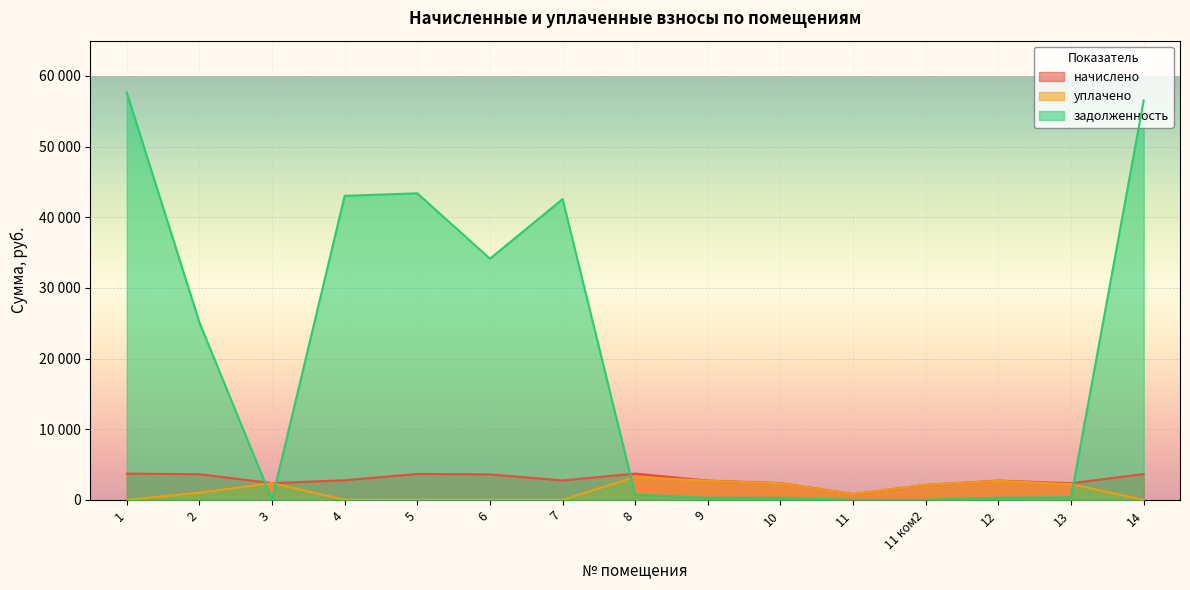

Rank the series by their maximum value, from highest to lowest.

задолженность, начислено, уплачено